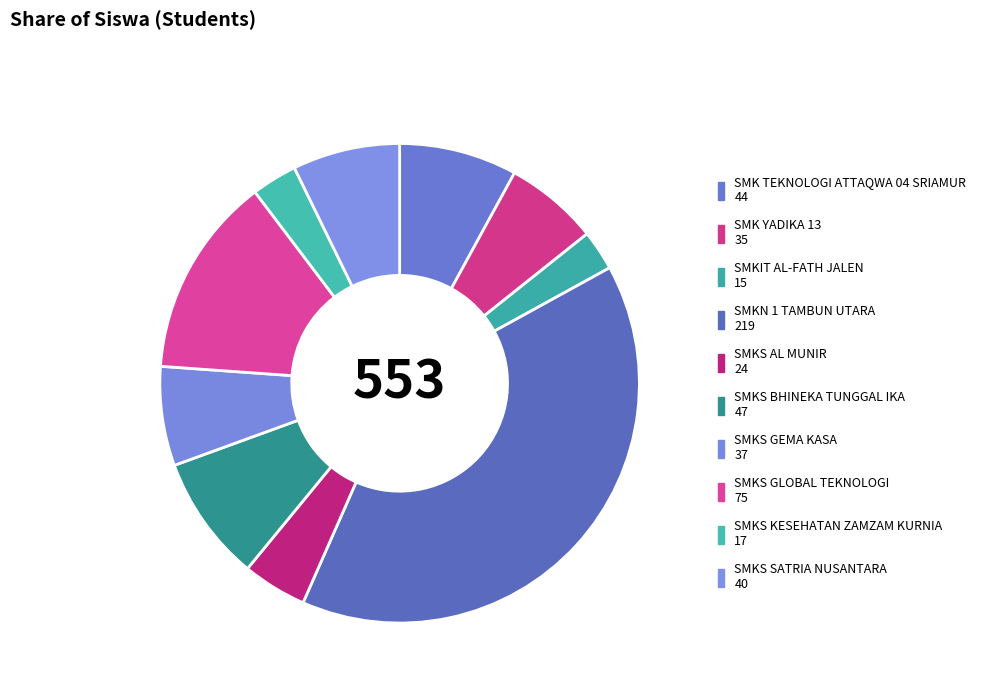

Rank the categories by value from lowest to highest.

SMKIT AL-FATH JALEN, SMKS KESEHATAN ZAMZAM KURNIA, SMKS AL MUNIR, SMK YADIKA 13, SMKS GEMA KASA, SMKS SATRIA NUSANTARA, SMK TEKNOLOGI ATTAQWA 04 SRIAMUR, SMKS BHINEKA TUNGGAL IKA, SMKS GLOBAL TEKNOLOGI, SMKN 1 TAMBUN UTARA